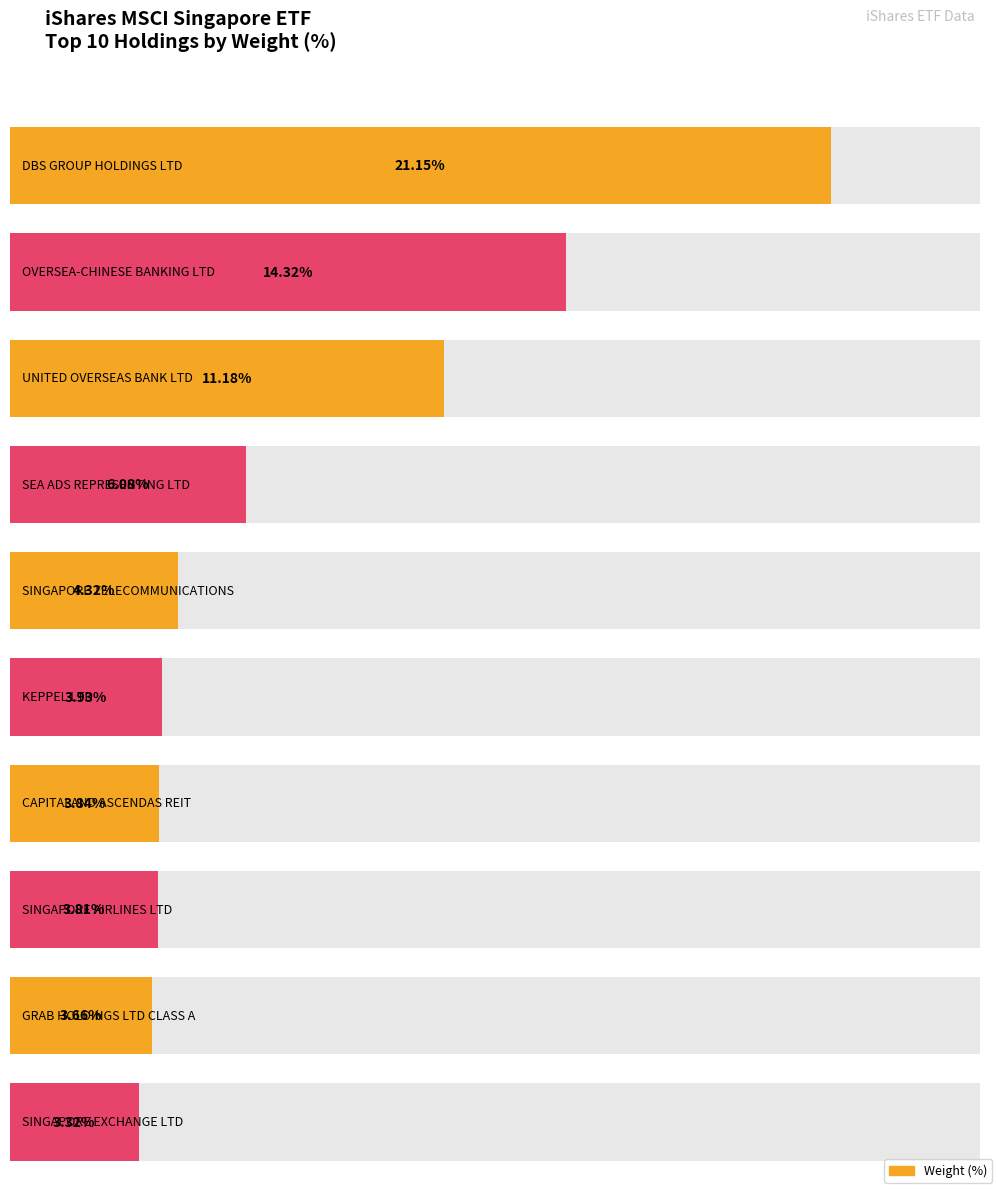

At which label is the value closest to 12?

UNITED OVERSEAS BANK LTD